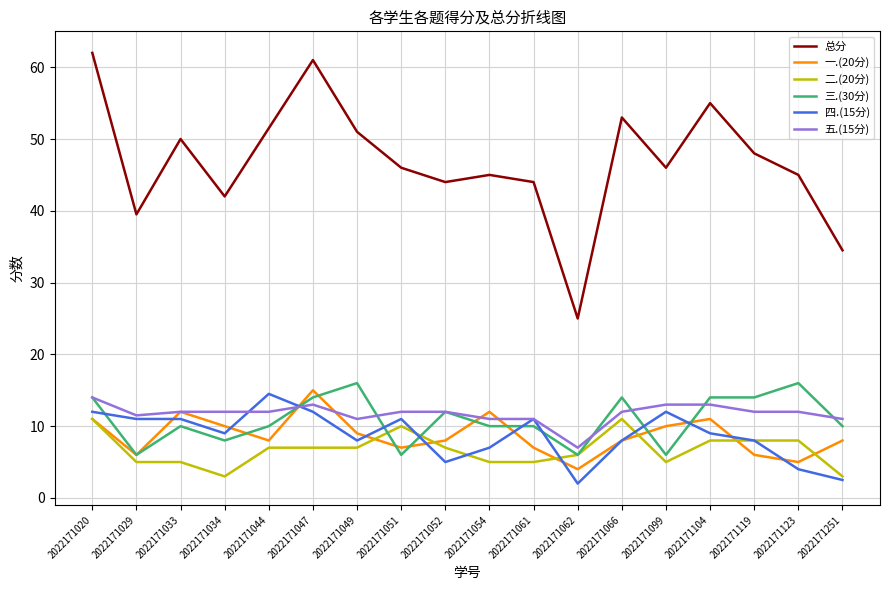

True or false: 二.(20分) and 总分 cross at least once.

False